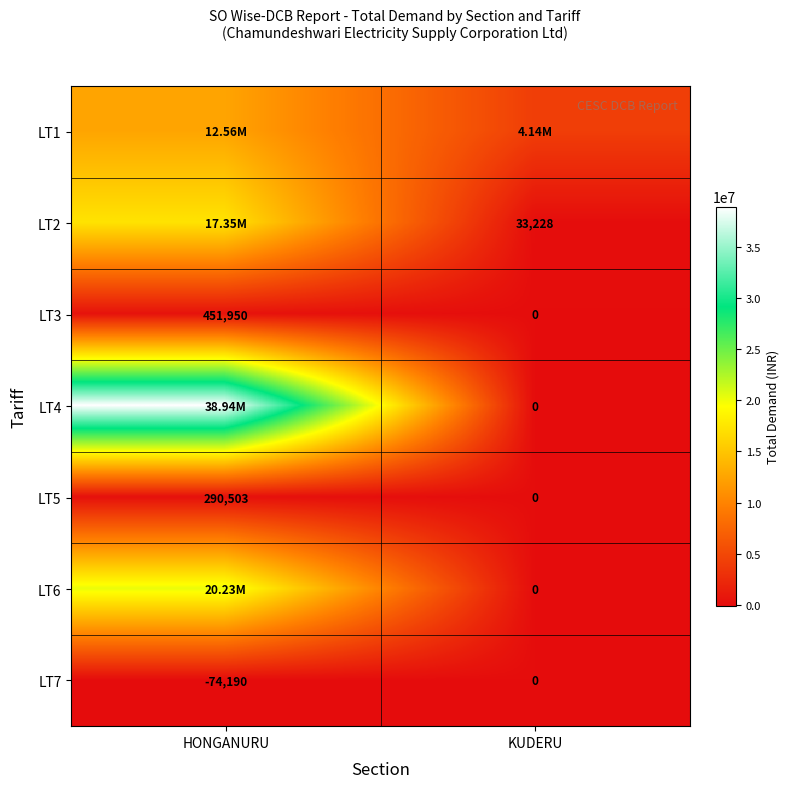

Rank the categories by LT5 value from highest to lowest.

HONGANURU, KUDERU